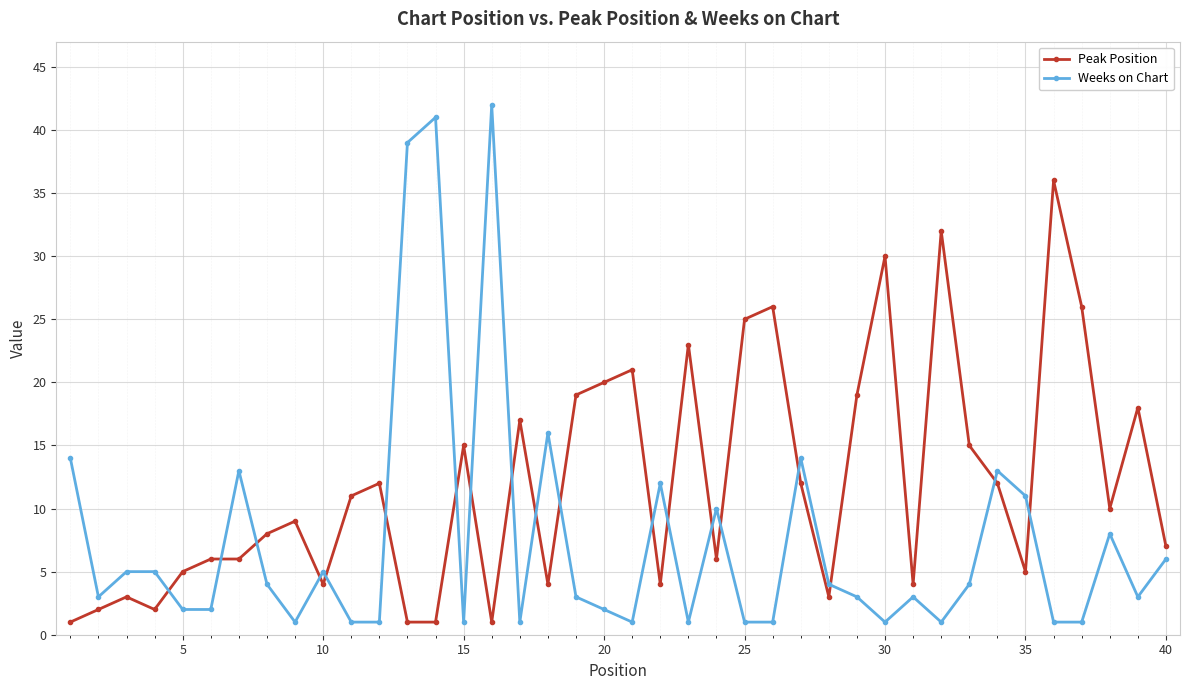

After their last crossing, which series has the higher values: Weeks on Chart or Peak Position?

Peak Position